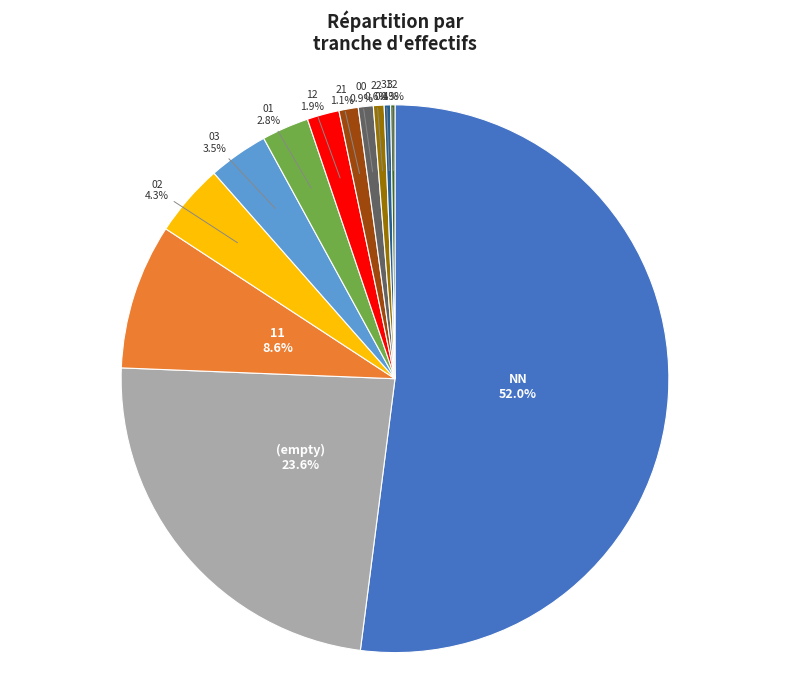

Is the sum of (empty) and 21 greater than half?

No